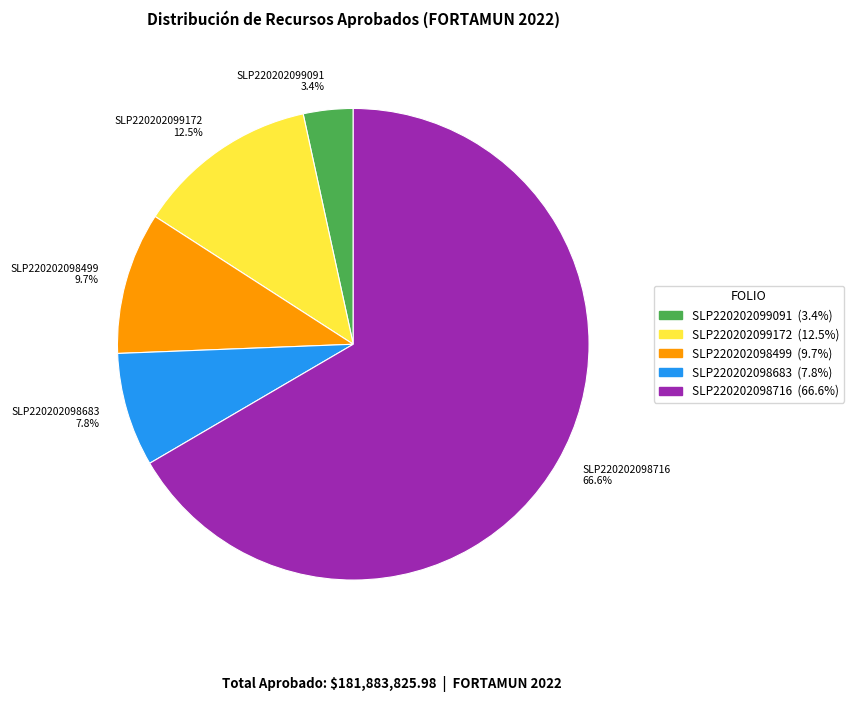

Rank the categories by value from highest to lowest.

SLP220202098716, SLP220202099172, SLP220202098499, SLP220202098683, SLP220202099091